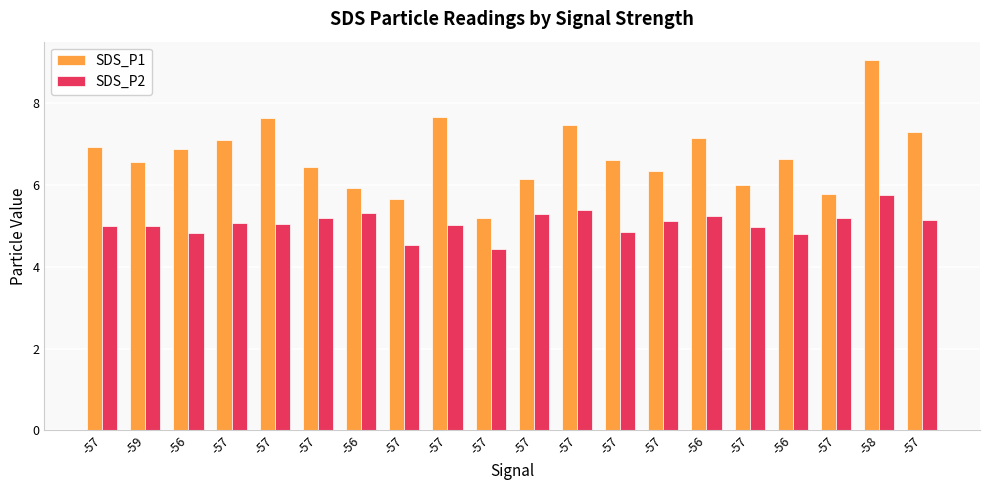

How many bars are there in total?

40